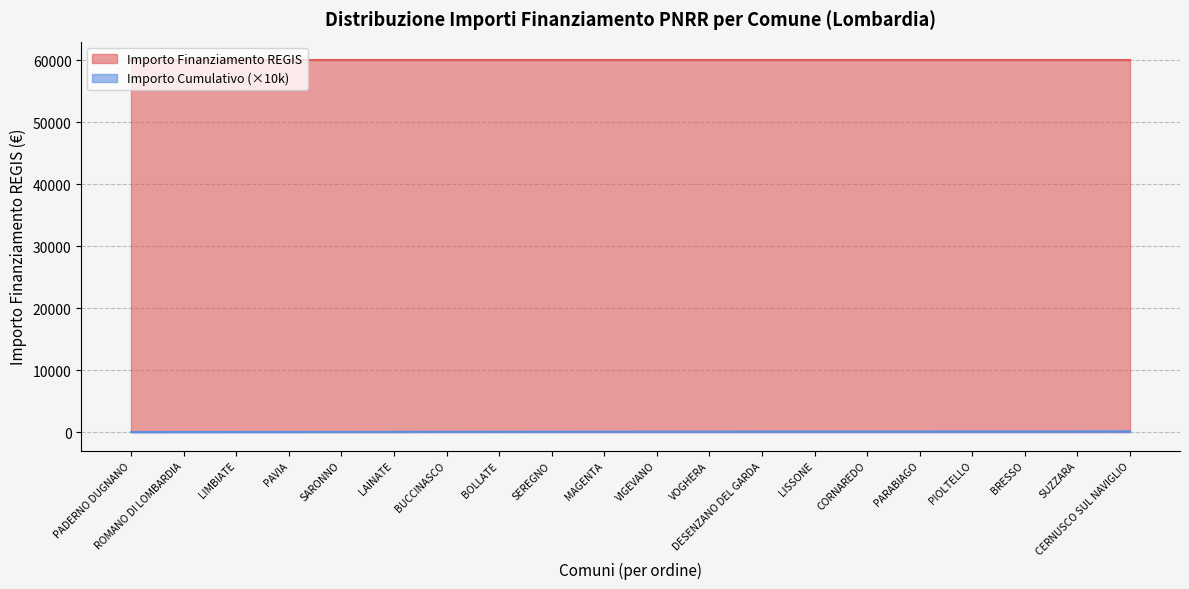

The value of Importo Finanziamento REGIS at LISSONE is 59966.0. True or false?

True